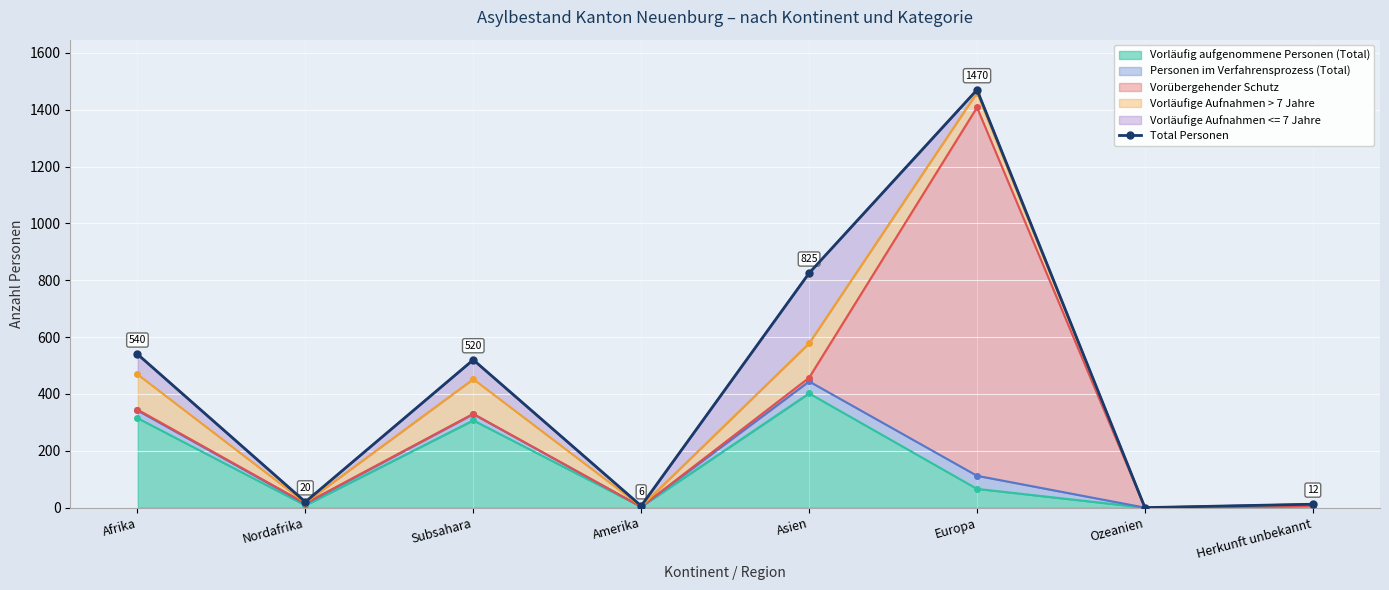

What is the sum of the values at Europa and Nordafrika?

1490